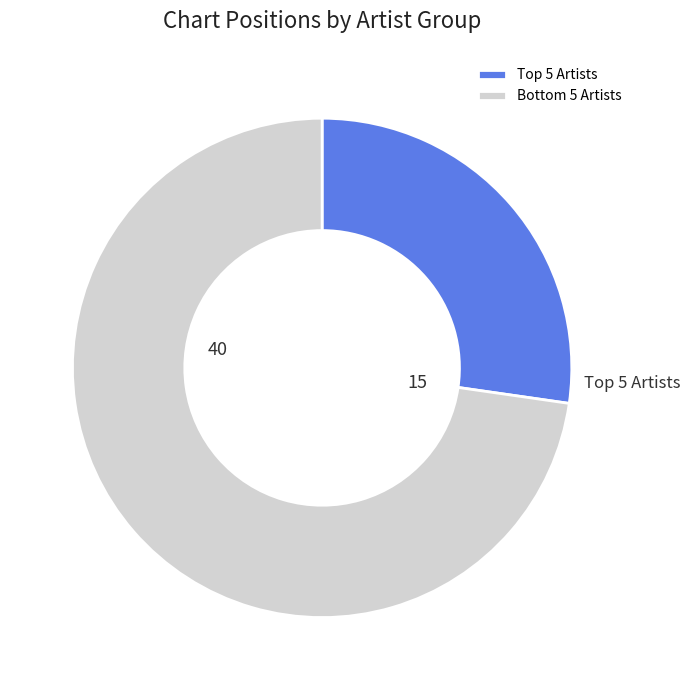

Rank the categories by value from highest to lowest.

Bottom 5 Artists, Top 5 Artists